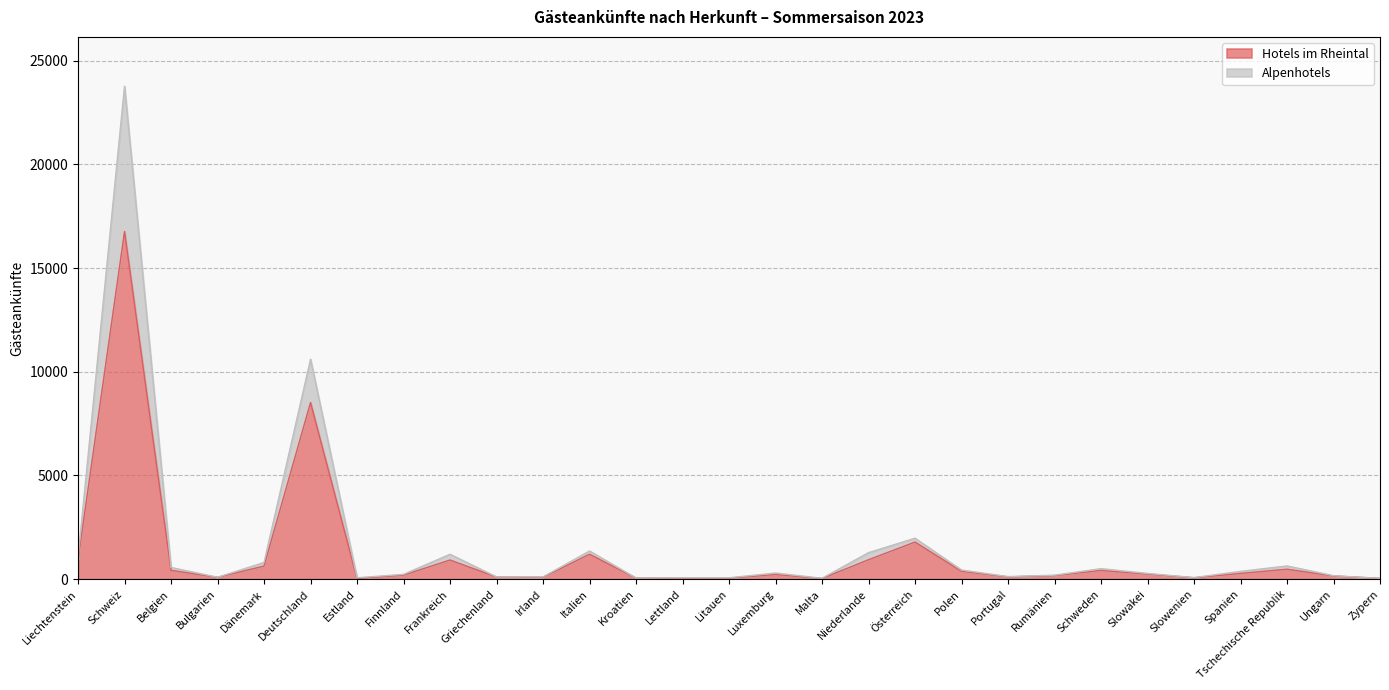

In Hotels im Rheintal, how many points are lower than both neighbors (excluding endpoints)?

7